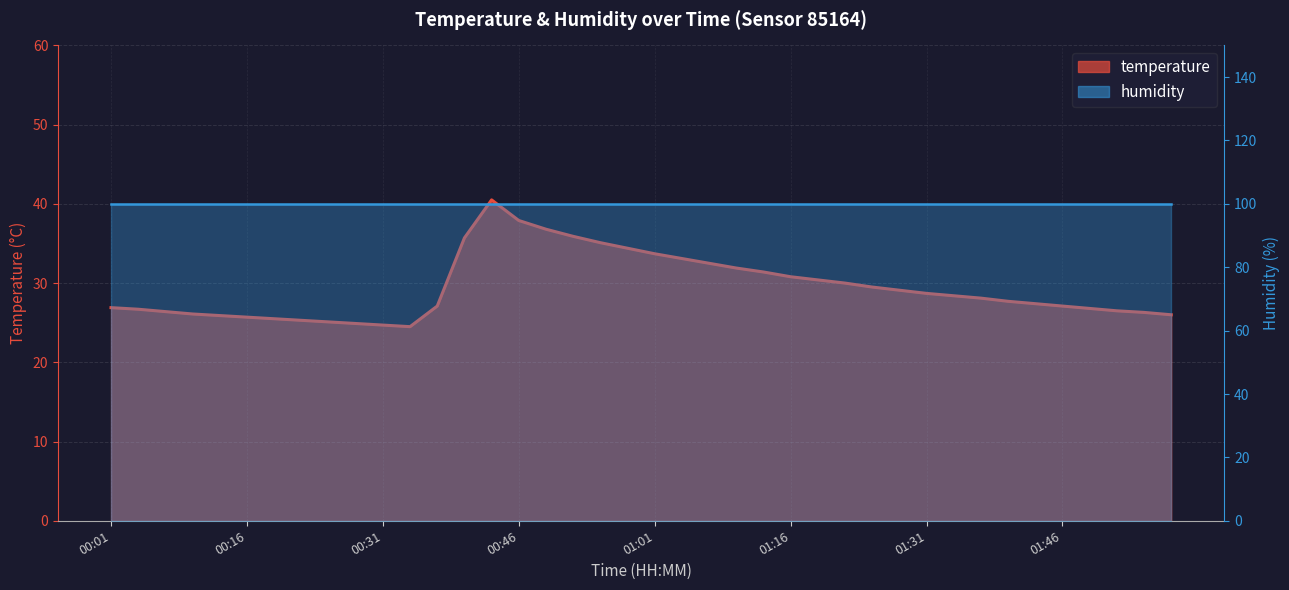

Count the number of categories in the chart.

40